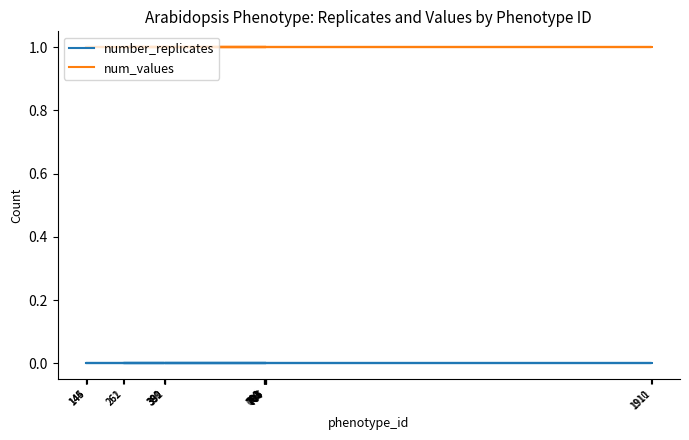

What is the label of the 19th point from the left?

1910